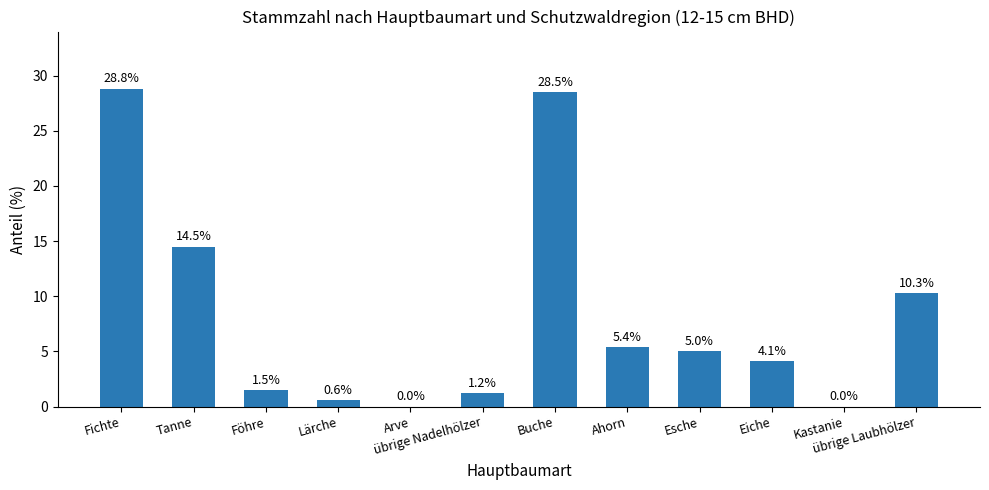

The chart shows a value of 0.6 at Lärche. True or false?

True